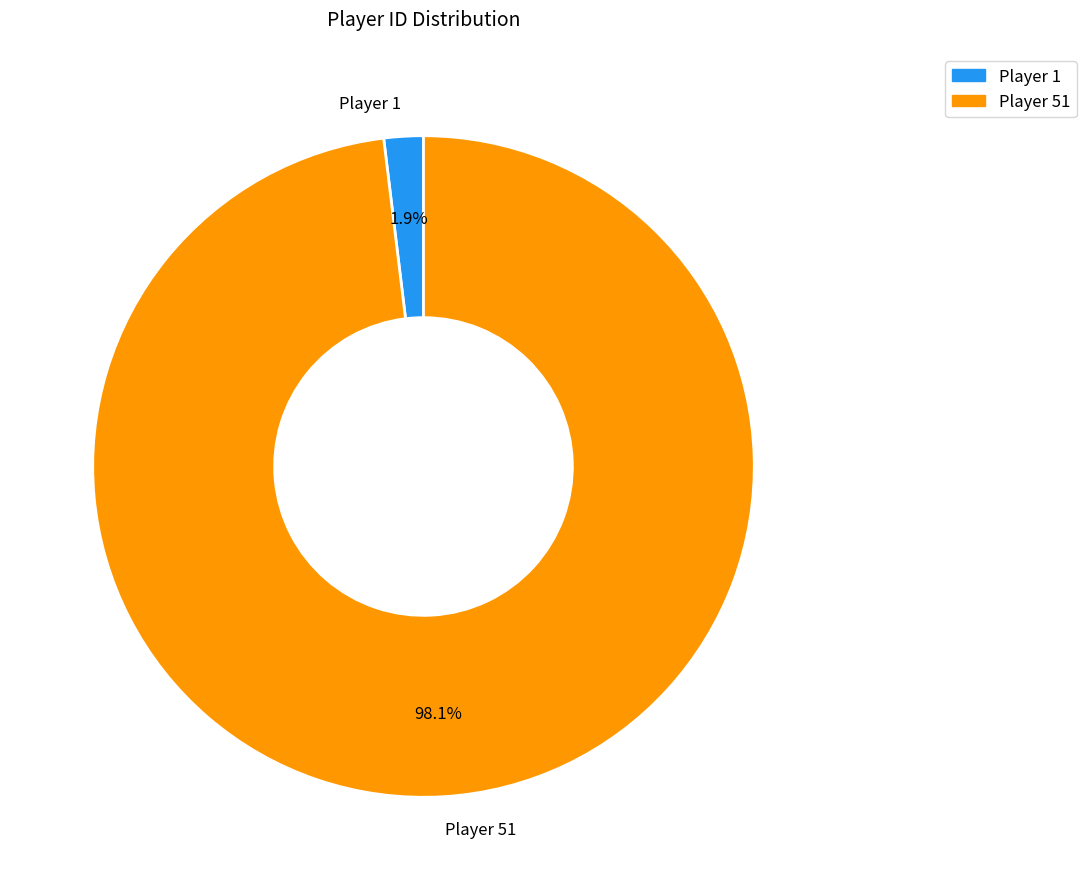

What is the largest slice in the pie chart?

Player 51